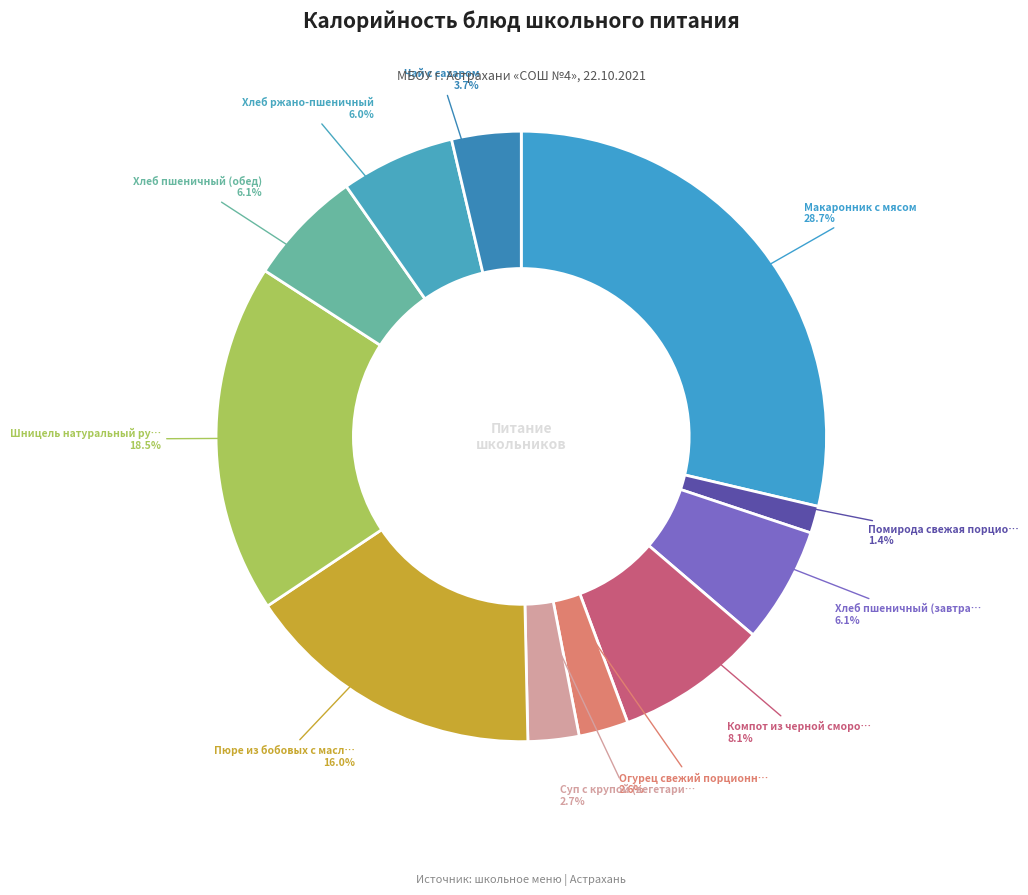

Which category has the biggest portion of the pie?

Макаронник с мясом